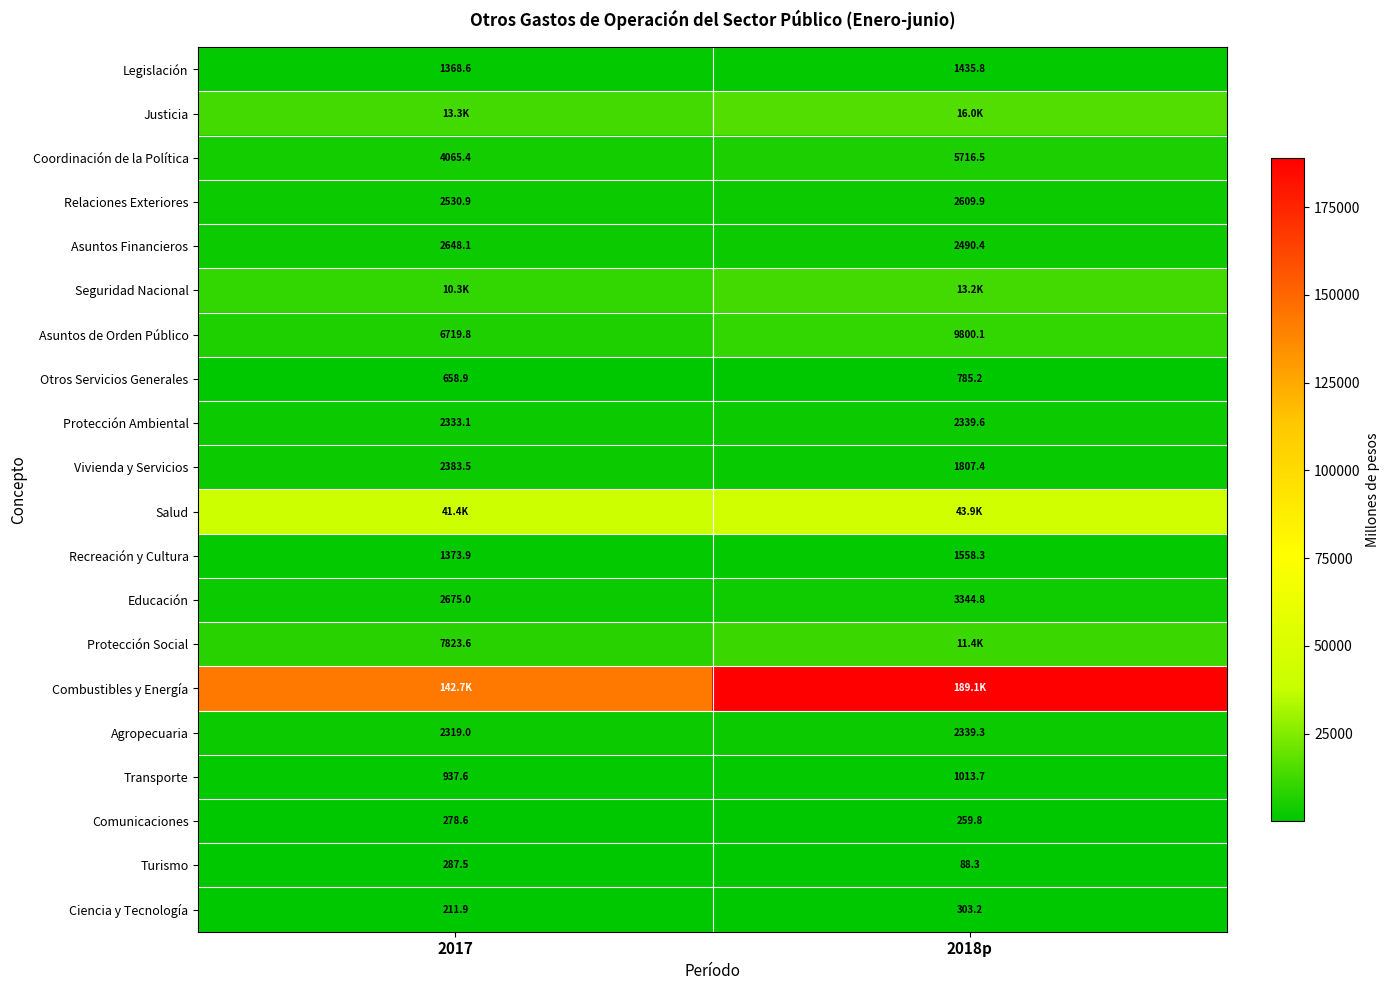

How many distinct data groups are displayed?

20